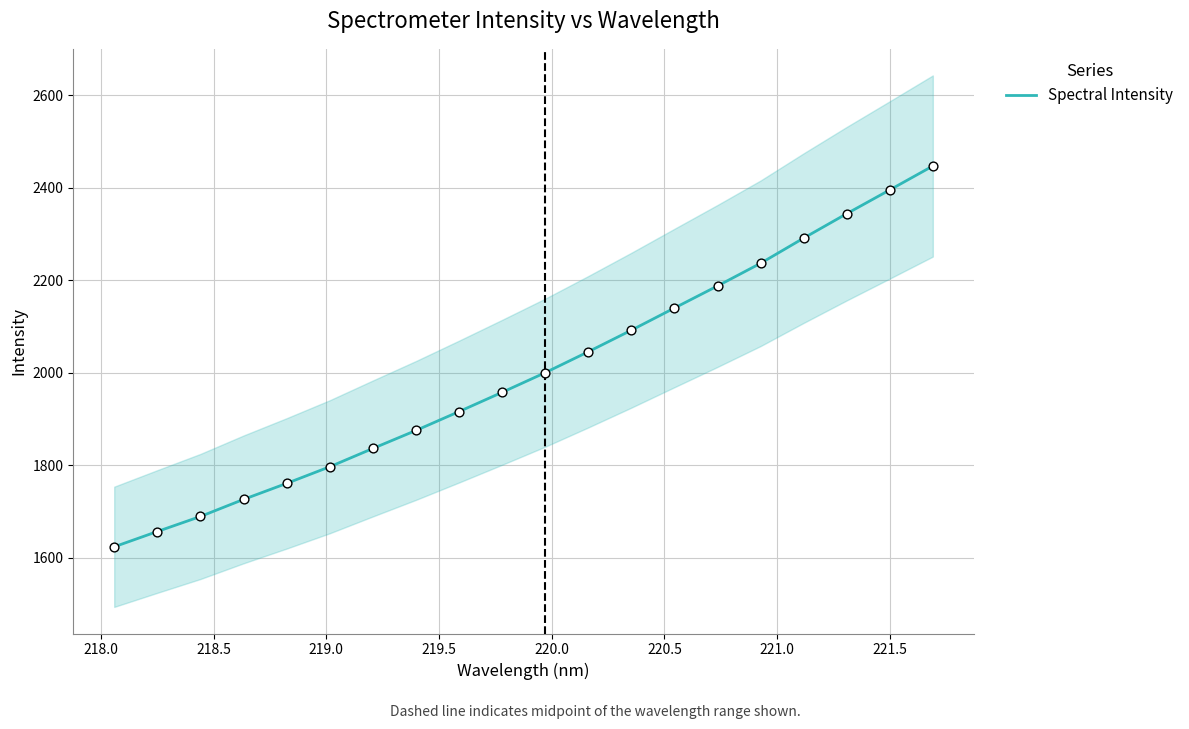

What is the lowest value of the Spectral Intensity series?

1623.9